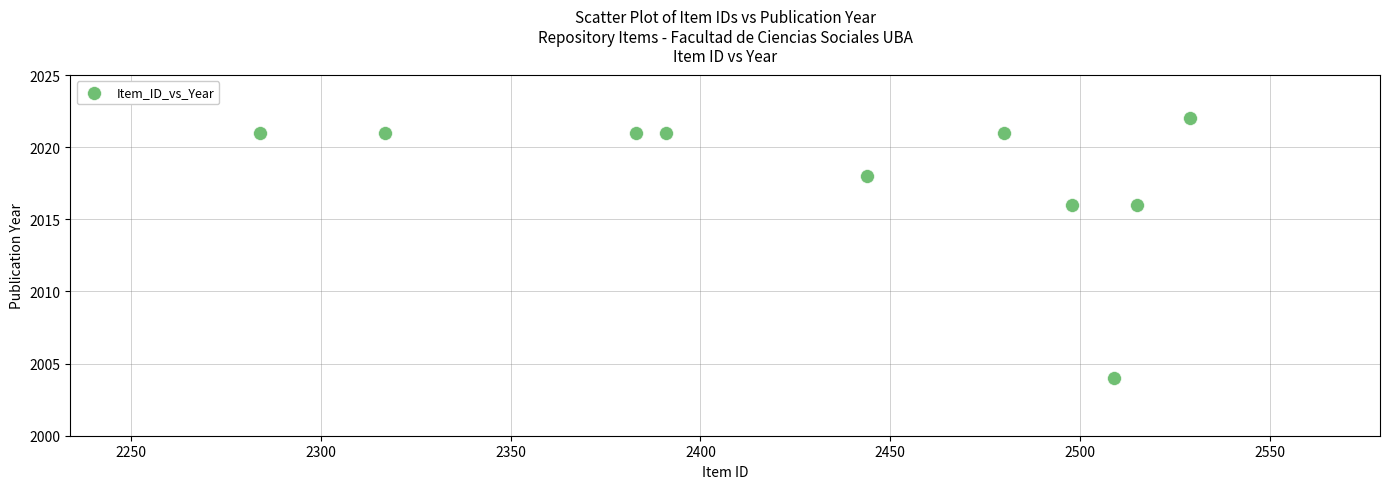

What is the average Y value?

2018